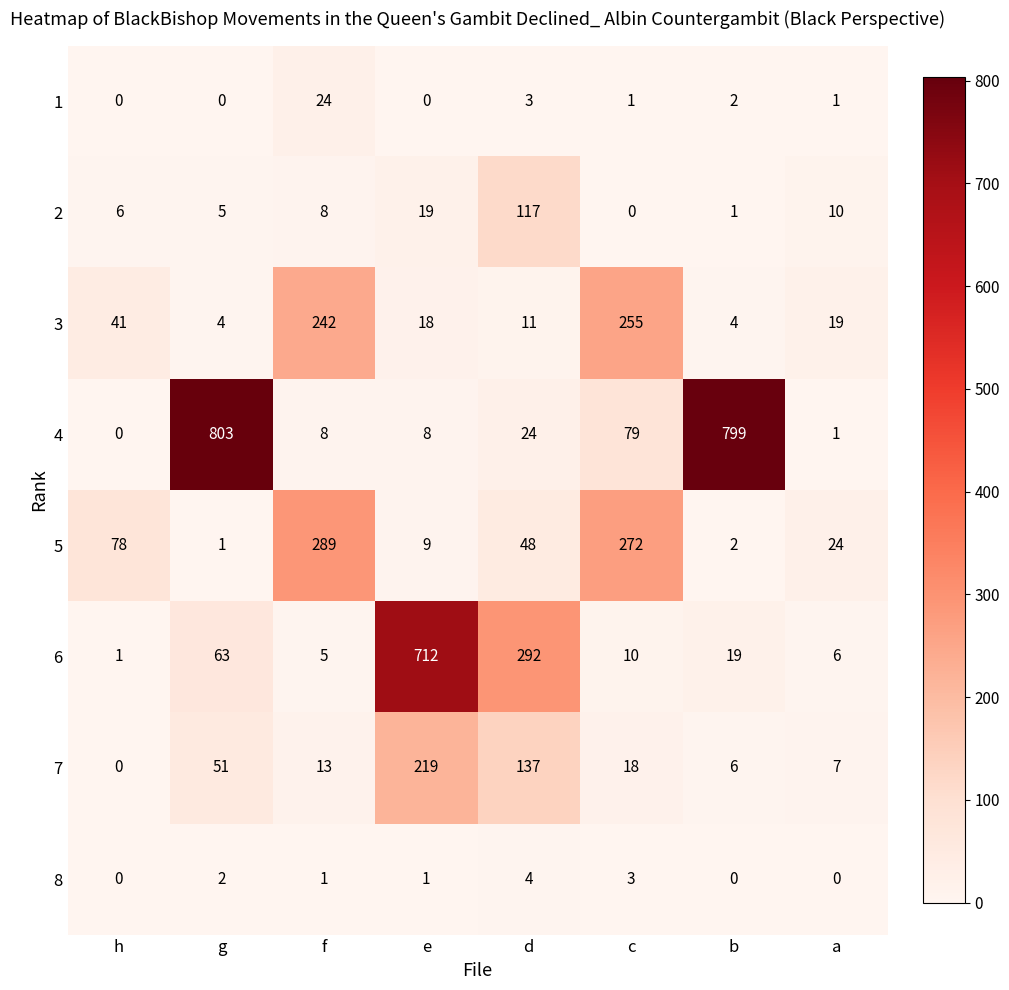

Which label corresponds to the largest value in the chart?

g